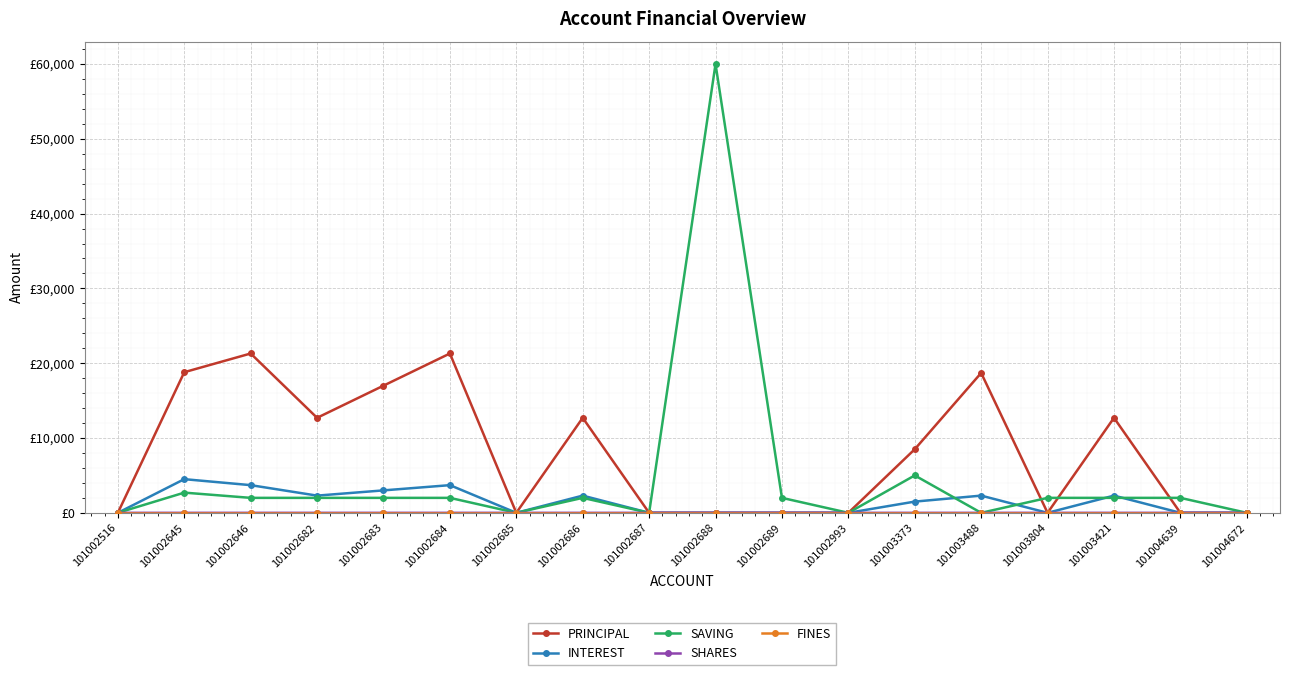

After their last crossing, which series has the higher values: SHARES or INTEREST?

INTEREST